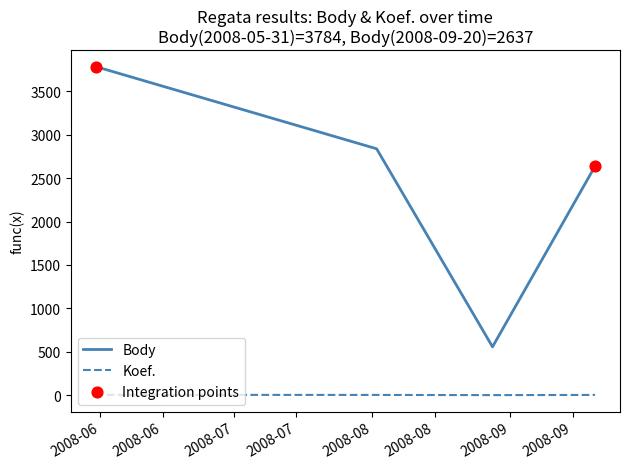

What is the difference between the maximum and second lowest values in the Body series?

1147